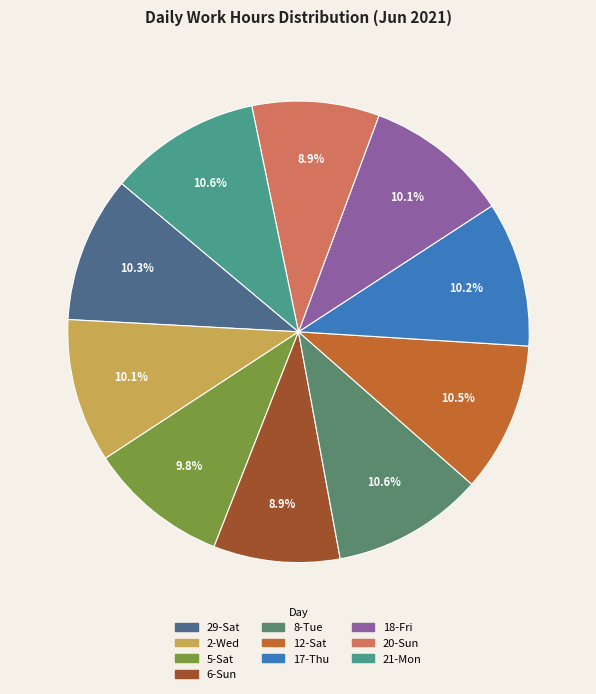

Is there any slice that represents more than half of the pie?

No